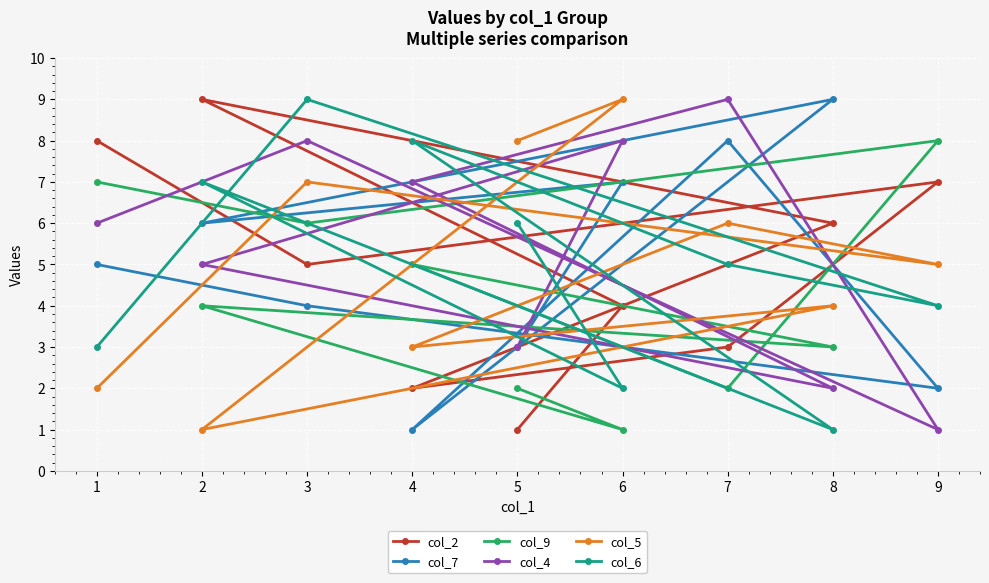

How many times do col_7 and col_4 cross each other?

4